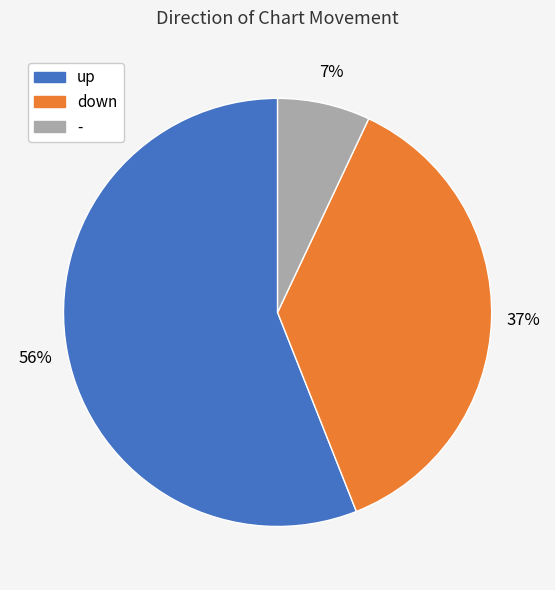

What is the ratio of the value at - to the value at up?

0.1